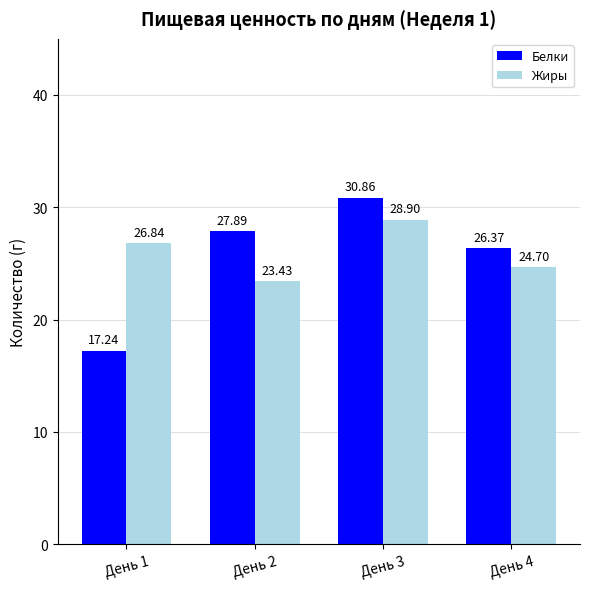

What is the value of the Жиры bar at the 2nd from the left?

23.4